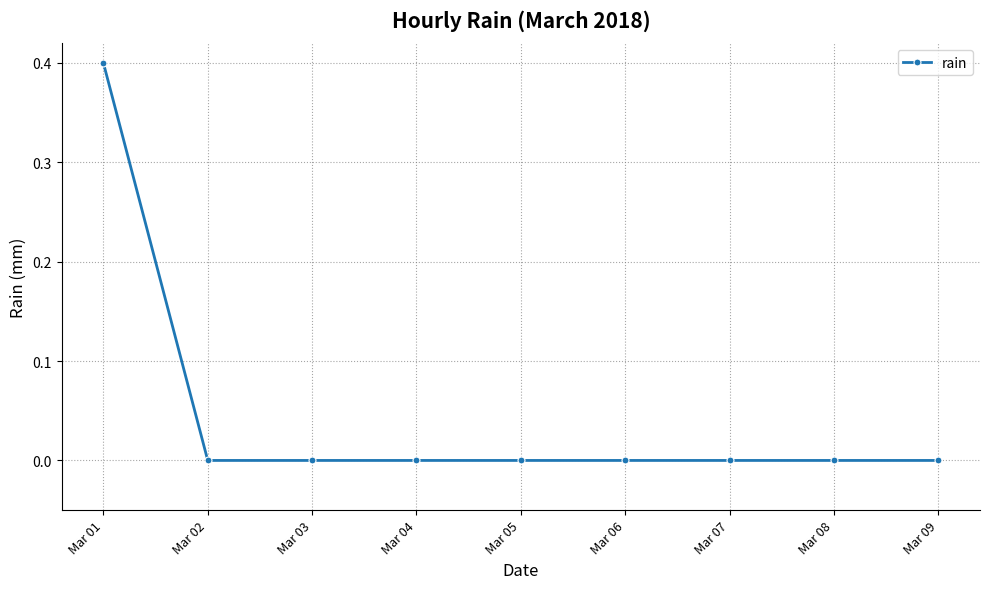

Reading left to right, extract all data points from this chart.

Mar 01=0.4	Mar 02=0.0	Mar 03=0.0	Mar 04=0.0	Mar 05=0.0	Mar 06=0.0	Mar 07=0.0	Mar 08=0.0	Mar 09=0.0